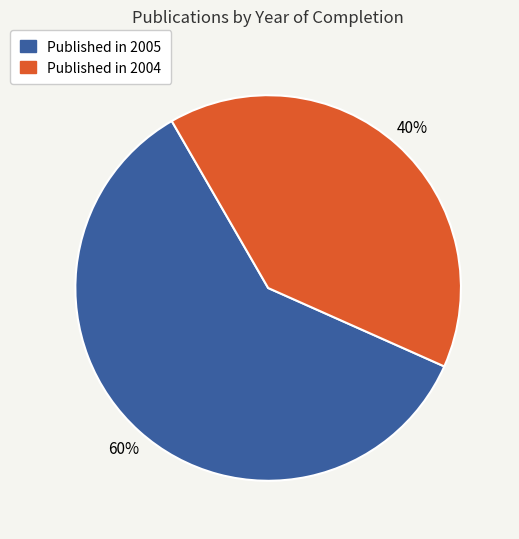

To the nearest percent, what is the difference between the Published in 2004 and Published in 2005 slice percentages?

20%